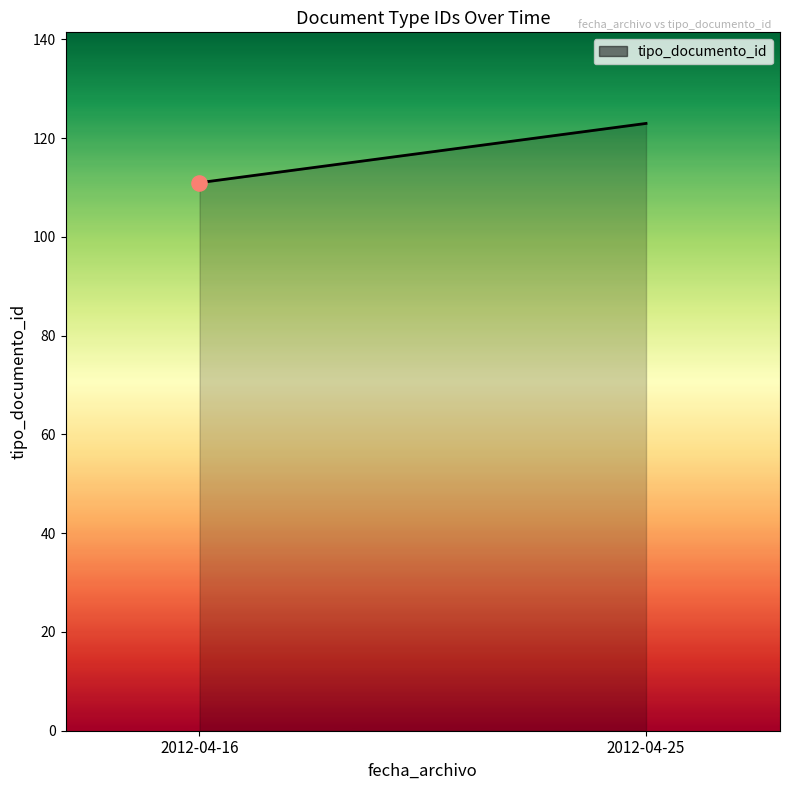

Approximately how many times larger is the value at 2012-04-16 13:25:44 compared to 2012-04-16 13:25:44?

1.0